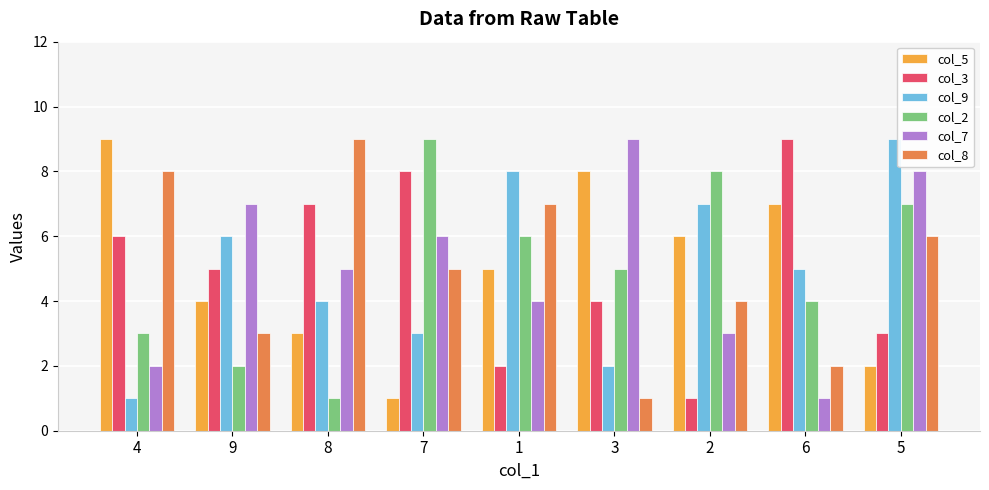

What is the total value across all series at 8?

29